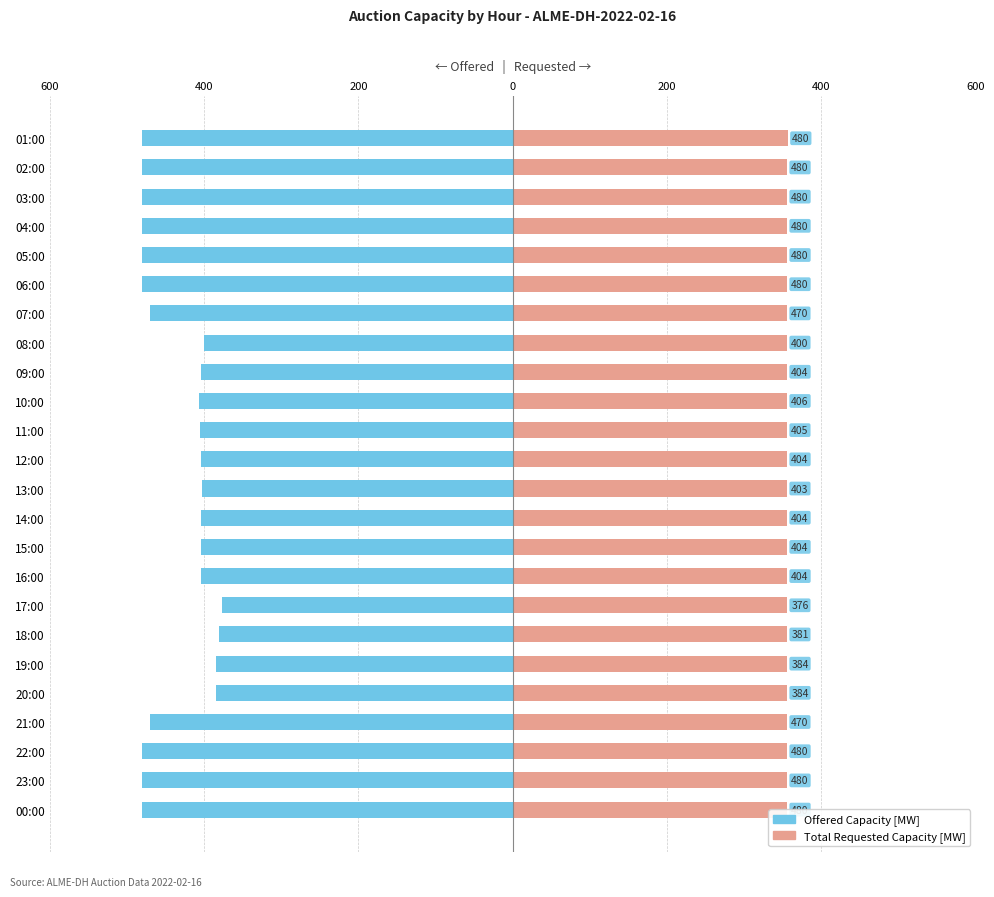

Count the number of data series in this chart.

2